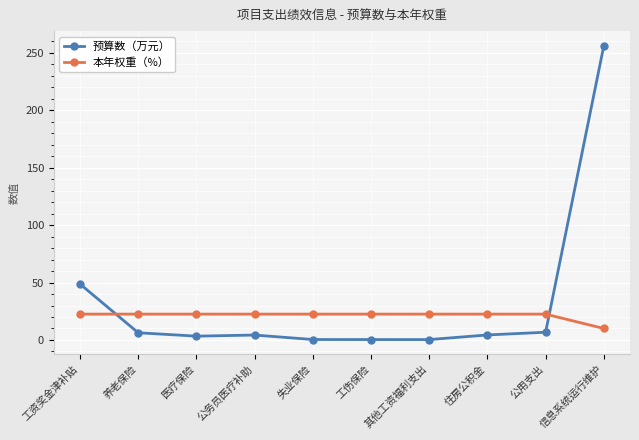

Where does the 本年权重（%） series first go above 22?

工资奖金津补贴